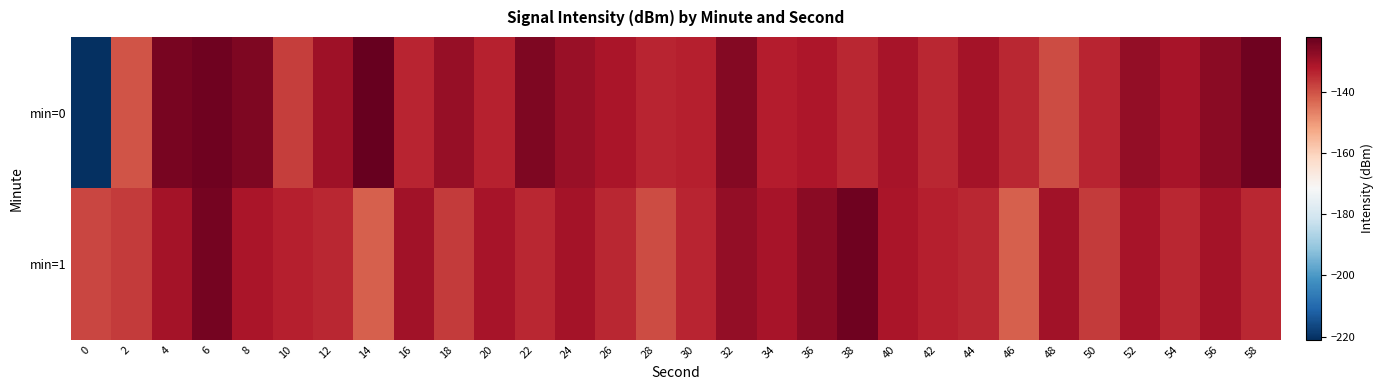

Rank the series by their average value, from lowest to highest.

min=0, min=1